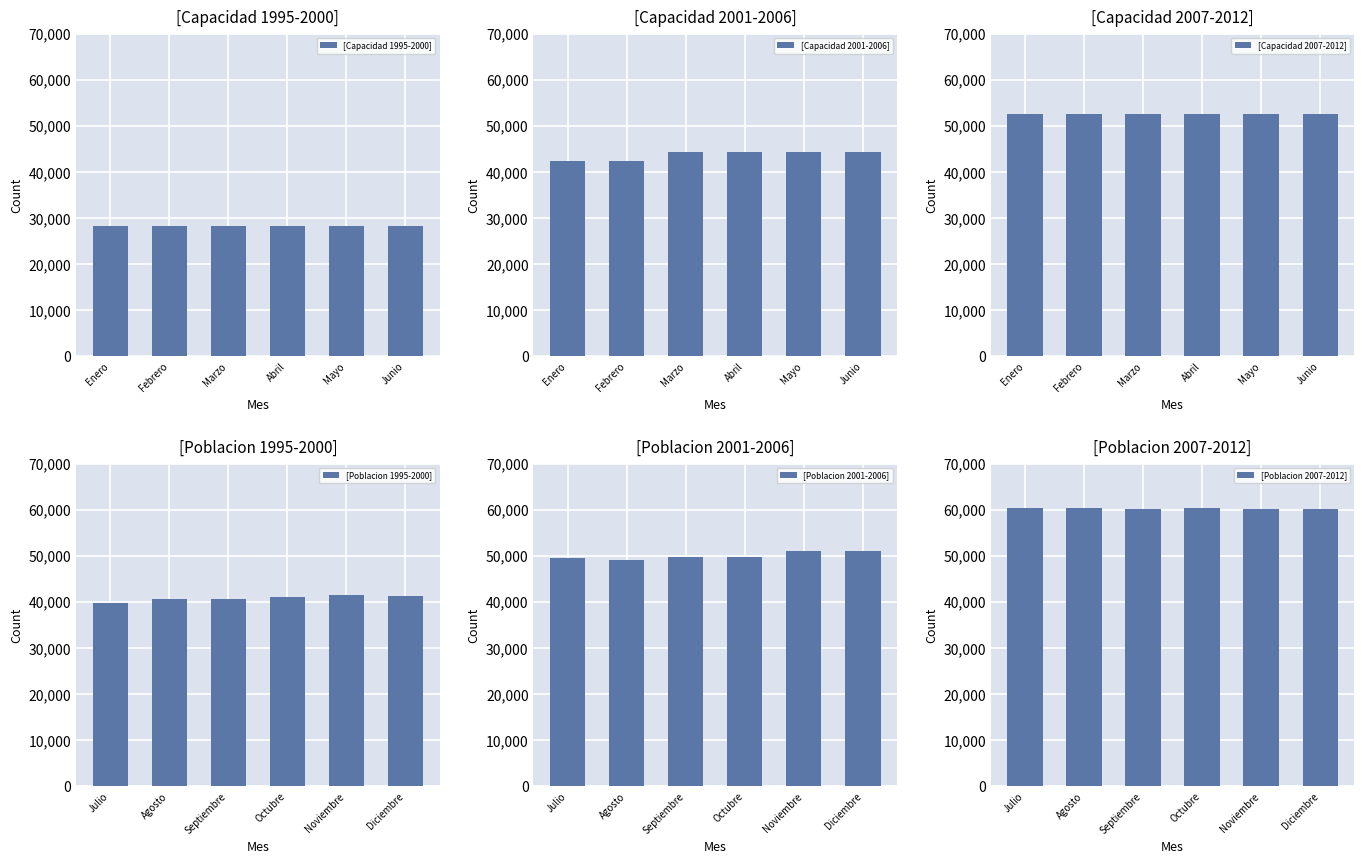

The [Capacidad 2001-2006] series shows 9779 at Febrero. True or false?

False